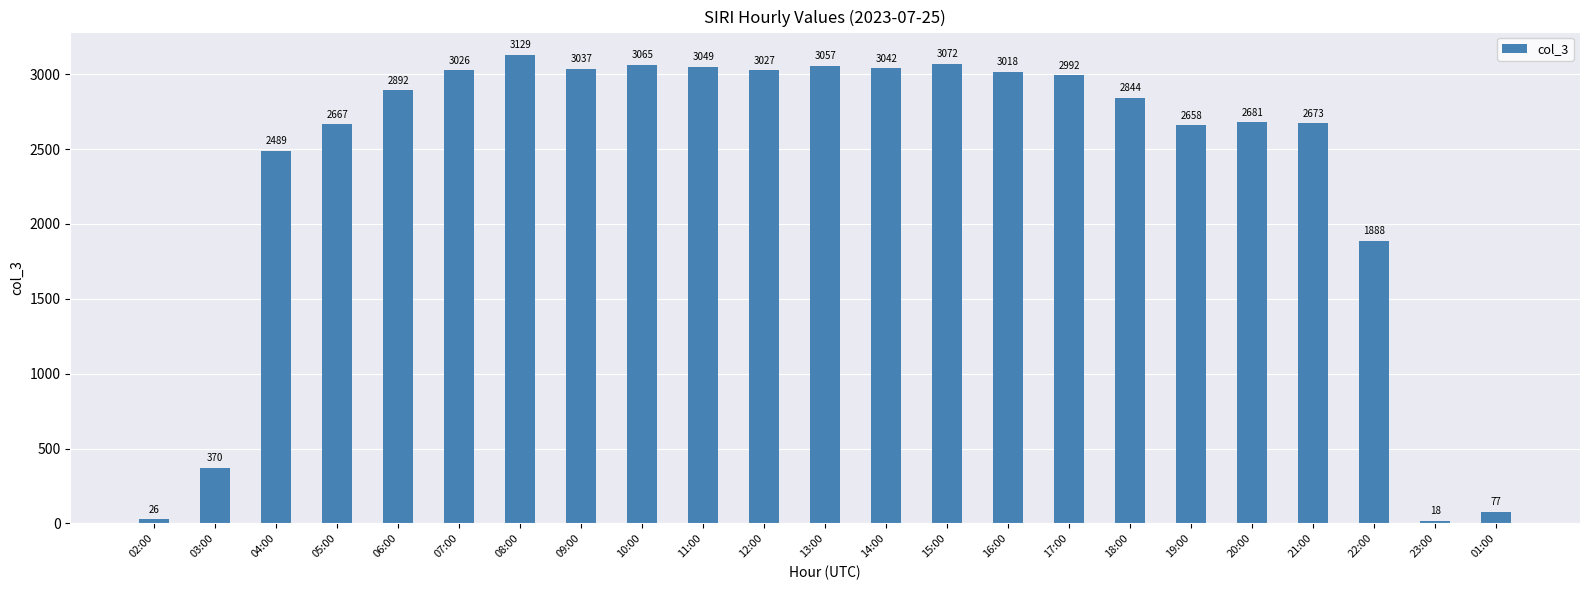

List the labels in order of value, smallest first.

23:00, 02:00, 01:00, 03:00, 22:00, 04:00, 19:00, 05:00, 21:00, 20:00, 18:00, 06:00, 17:00, 16:00, 07:00, 12:00, 09:00, 14:00, 11:00, 13:00, 10:00, 15:00, 08:00